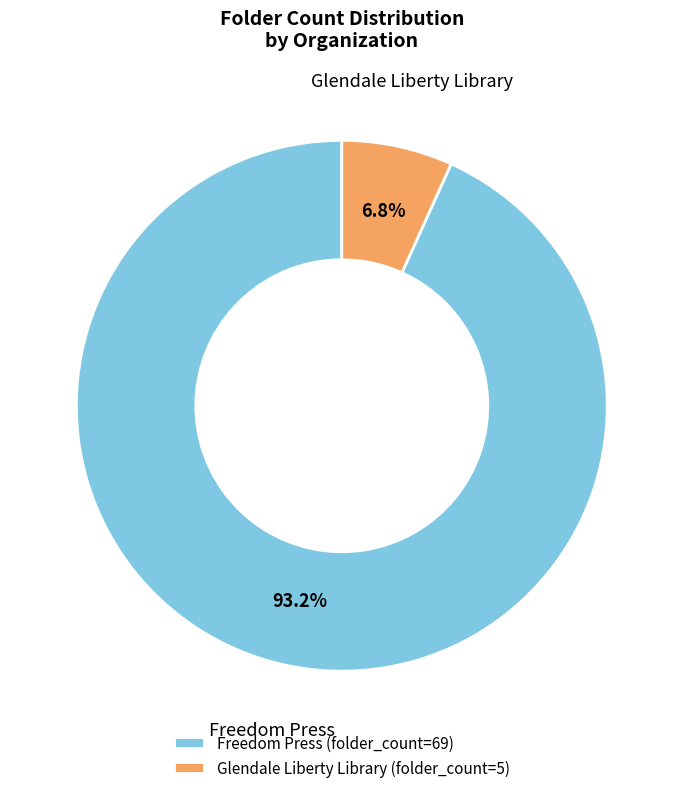

Which category has the smallest portion of the pie?

Glendale Liberty Library